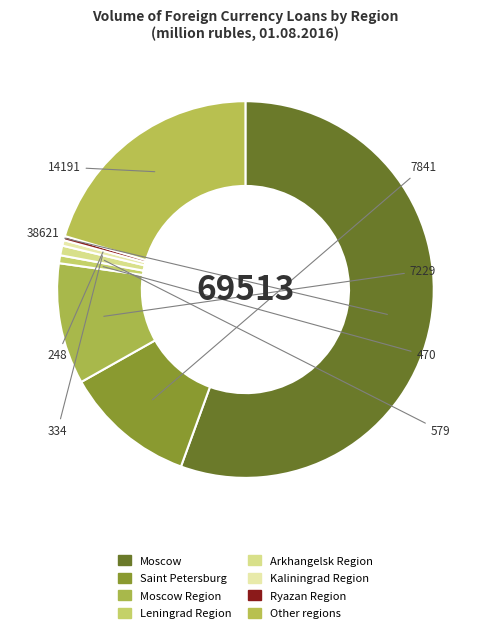

How many slices are in this pie chart?

8